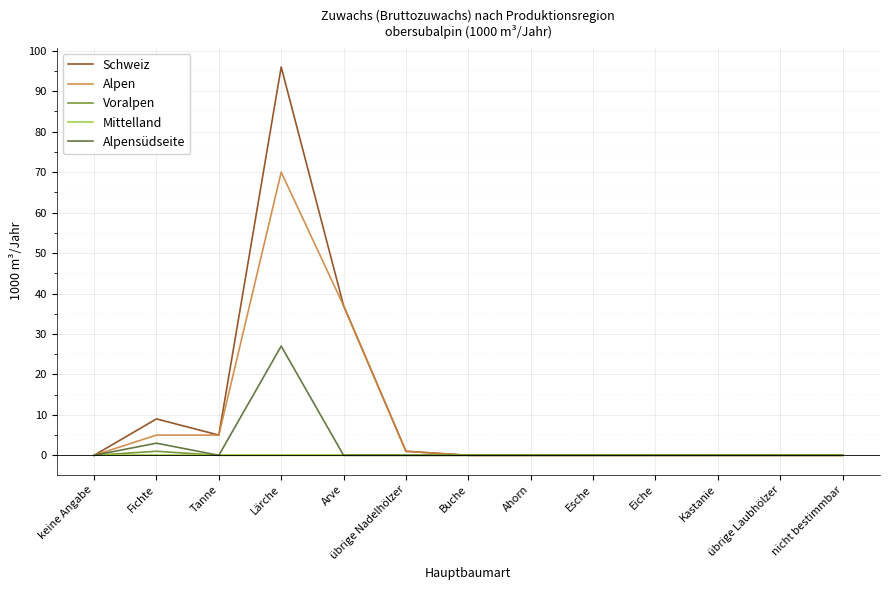

At which category does the chart reach its peak across all series?

Lärche